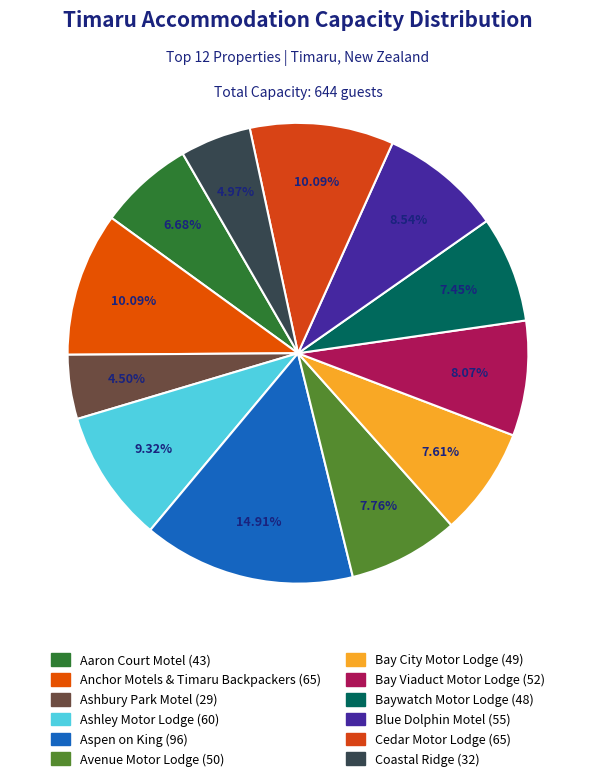

How many slices are in this pie chart?

12